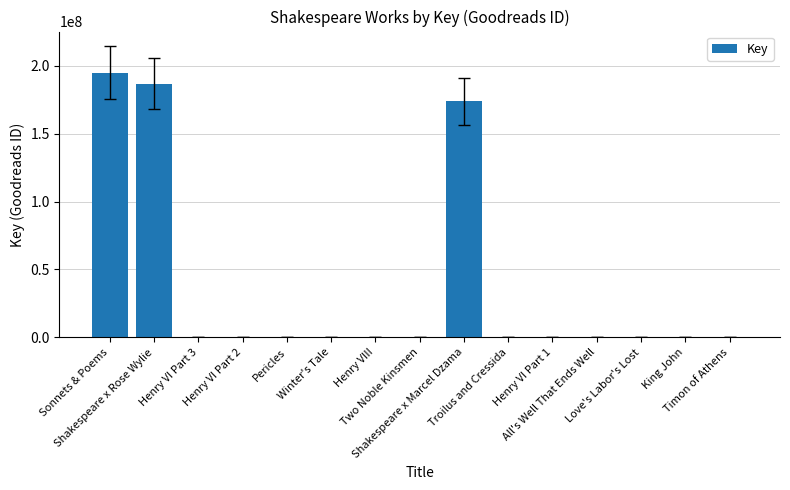

What is the change in value from Sonnets & Poems to Henry VI Part 2?

-194863034